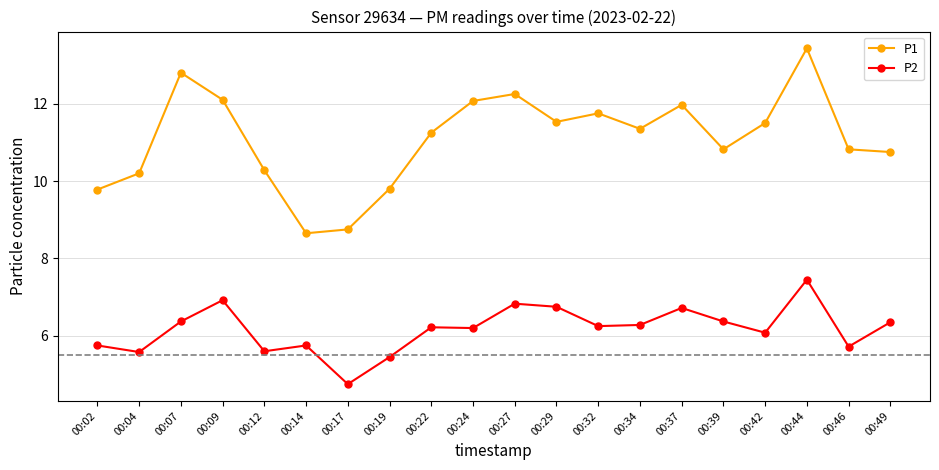

Which category has the highest value in the P2 series?

00:44